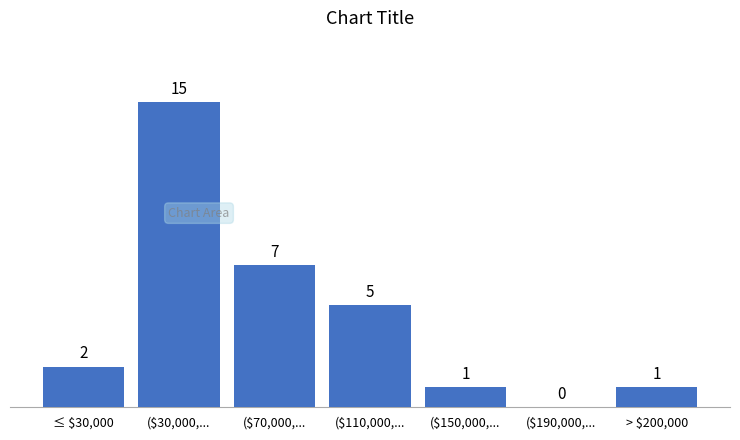

What is the greatest value displayed?

15